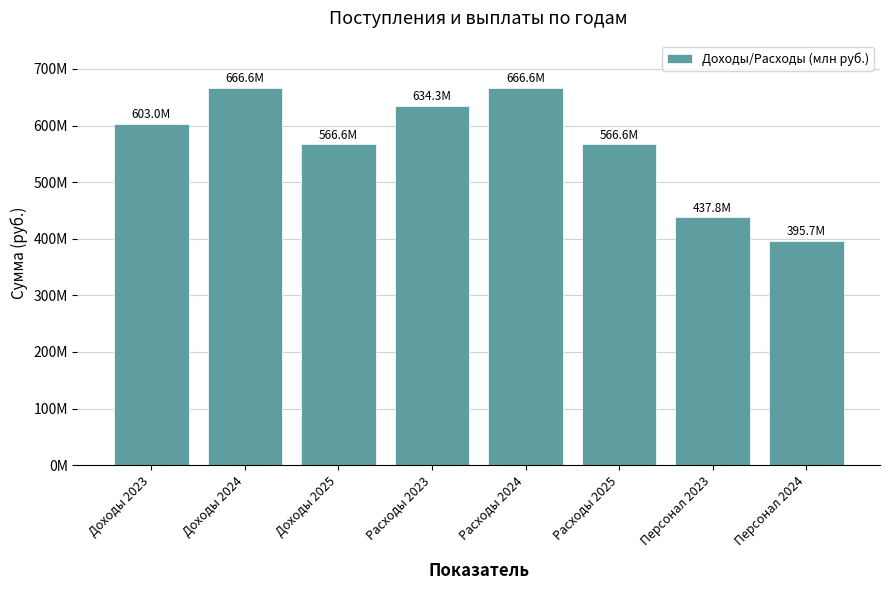

Does the chart contain any negative values?

No